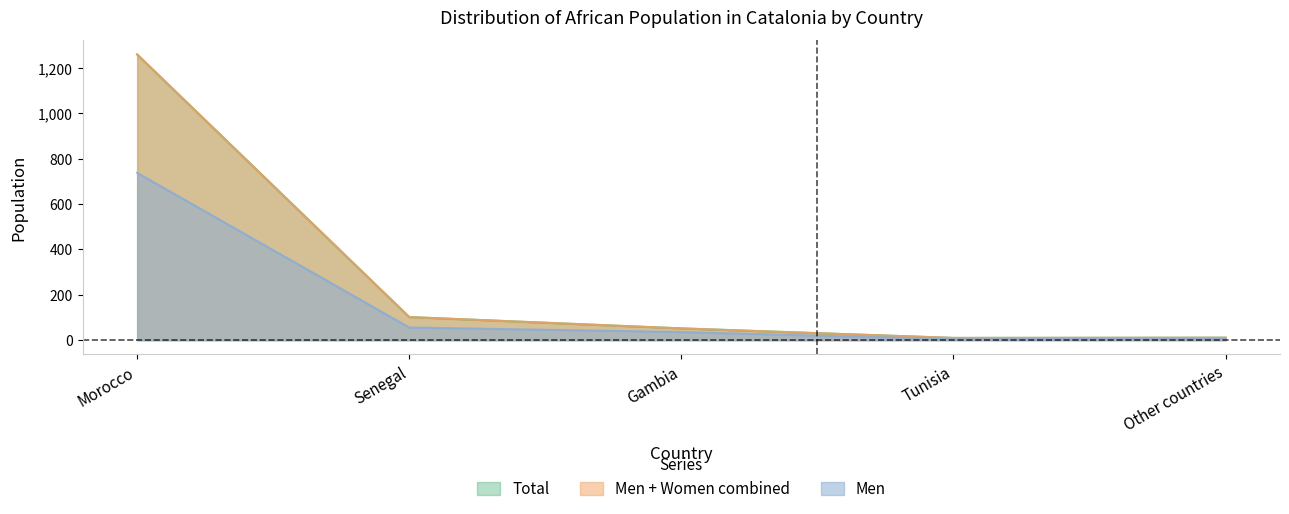

What is the difference between the Total values at Morocco and Gambia?

1208